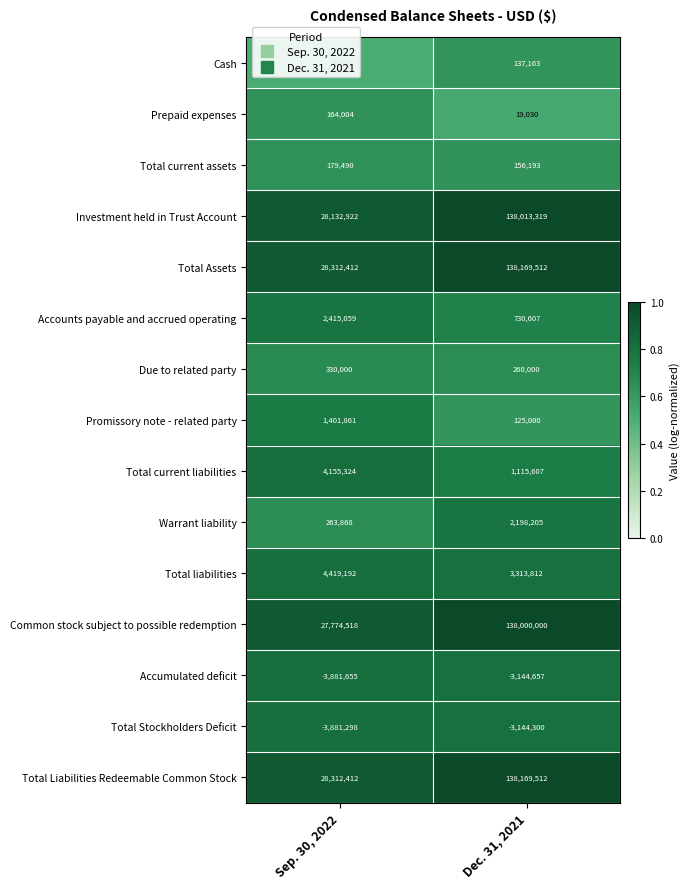

What is the sum of the Warrant liability values at Dec. 31, 2021 and Sep. 30, 2022?

2462073